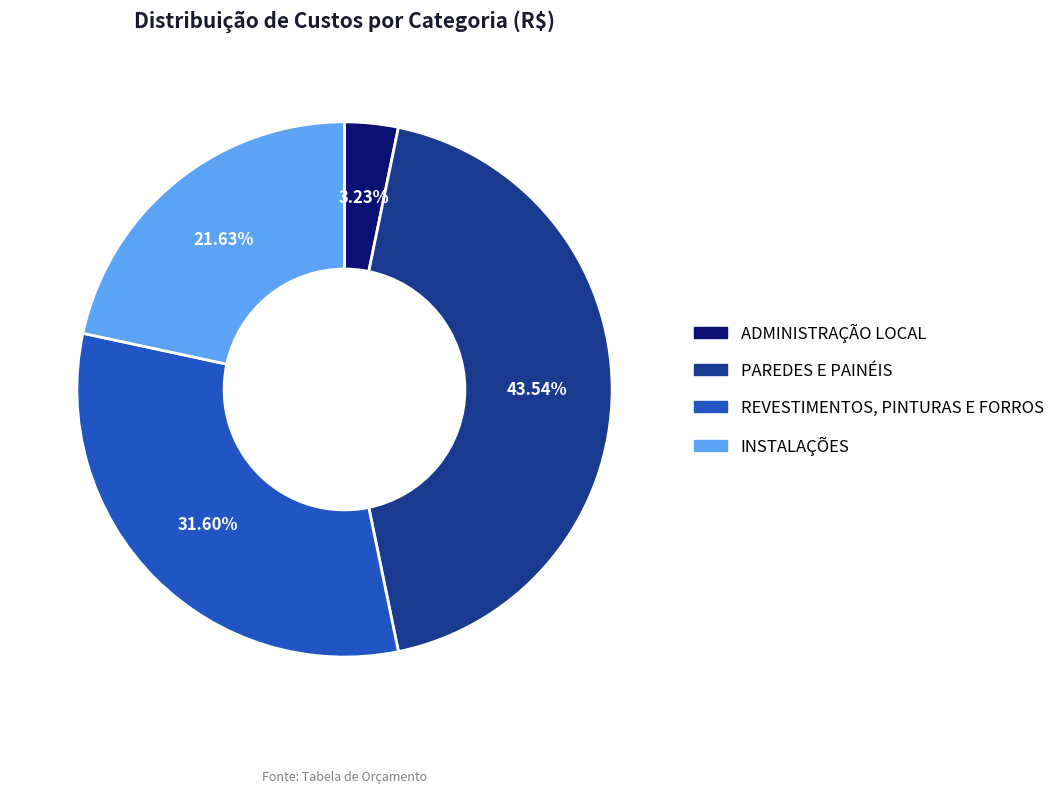

Does PAREDES E PAINÉIS account for over 50% of the chart?

No